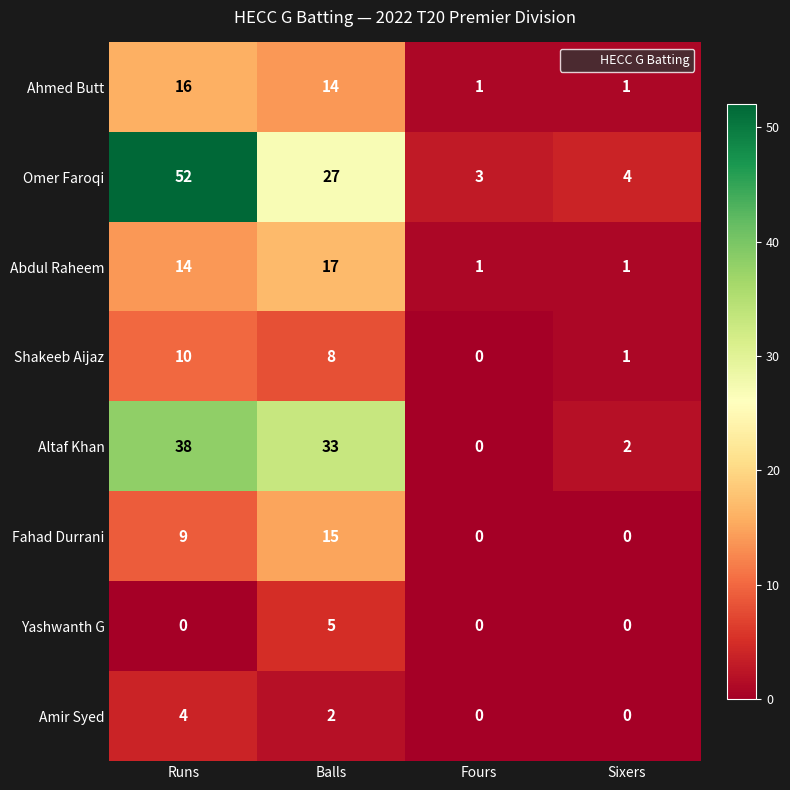

Which series has the largest total across all categories?

Omer Faroqi